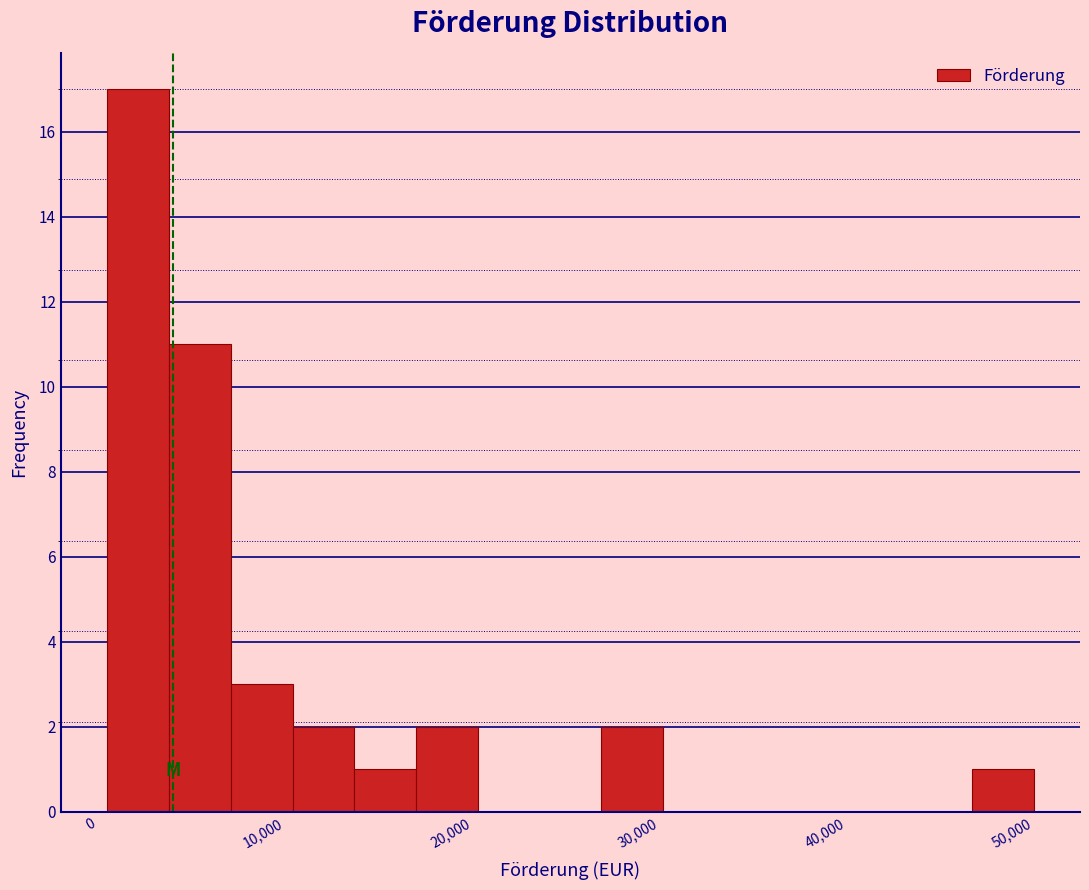

Read against the x-axis, roughly where is the centre of the tallest bar?

2000